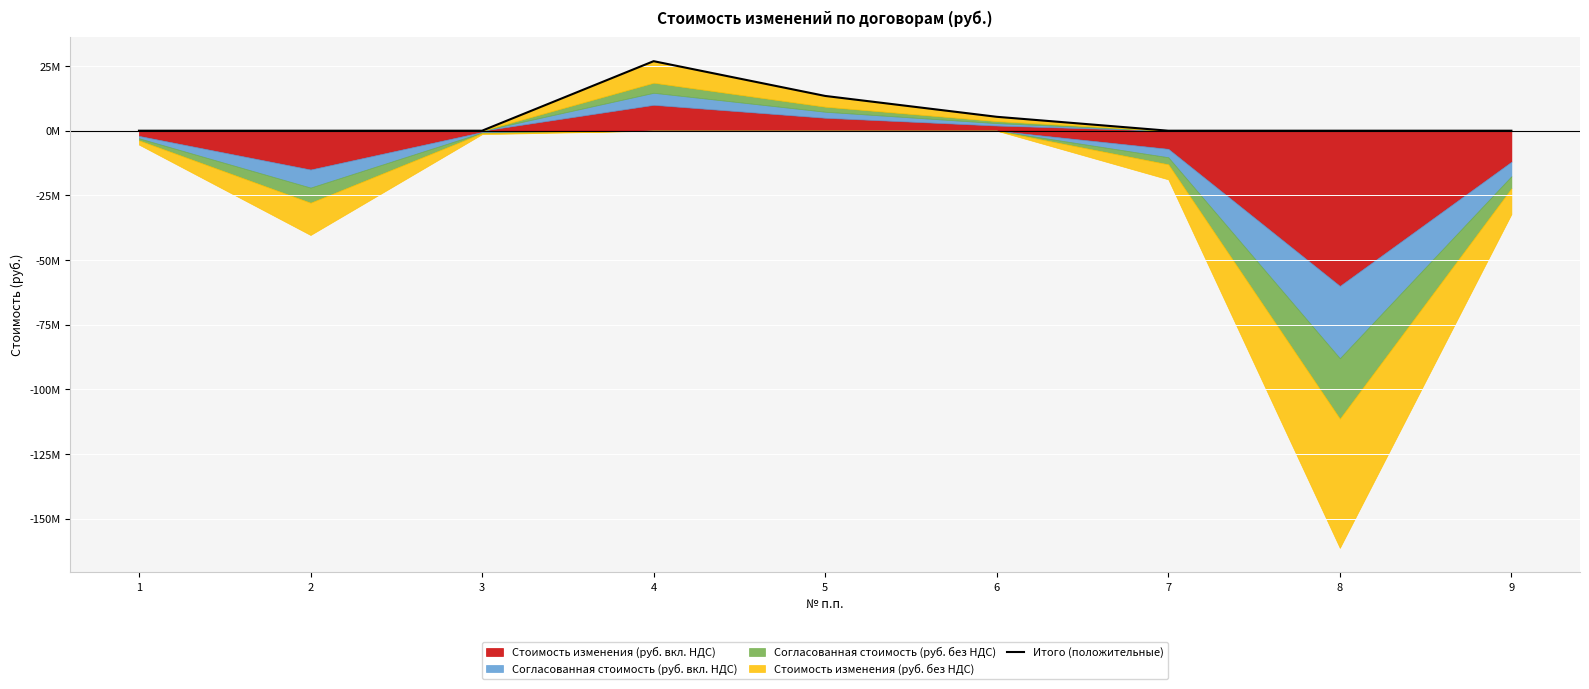

Between 8 and 6, which is larger?

6